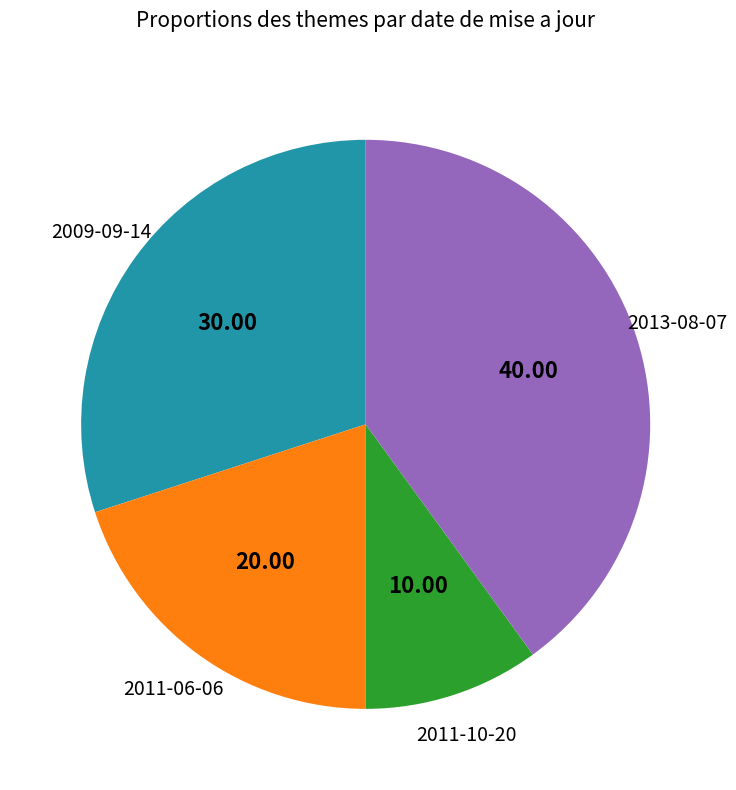

Which slice is the smallest?

2011-10-20